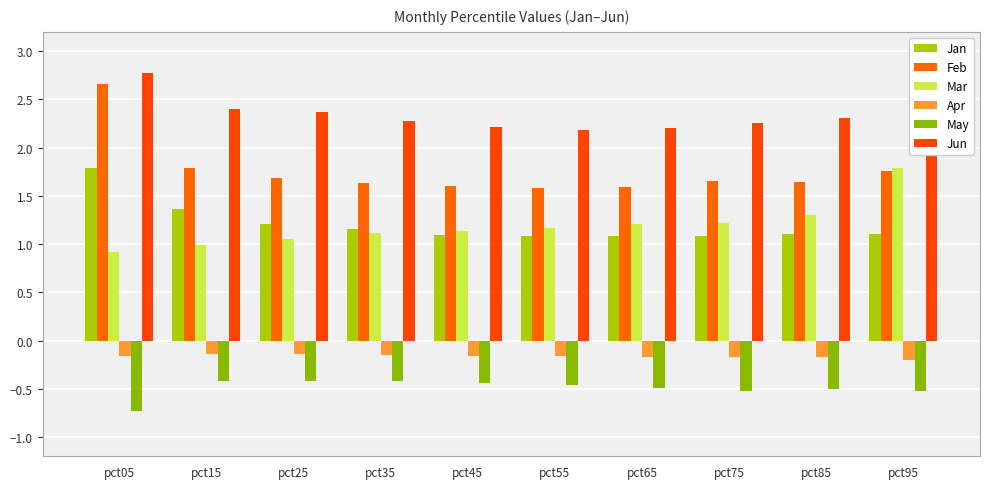

True or false: Apr has a value of -0.1 at pct25.

True